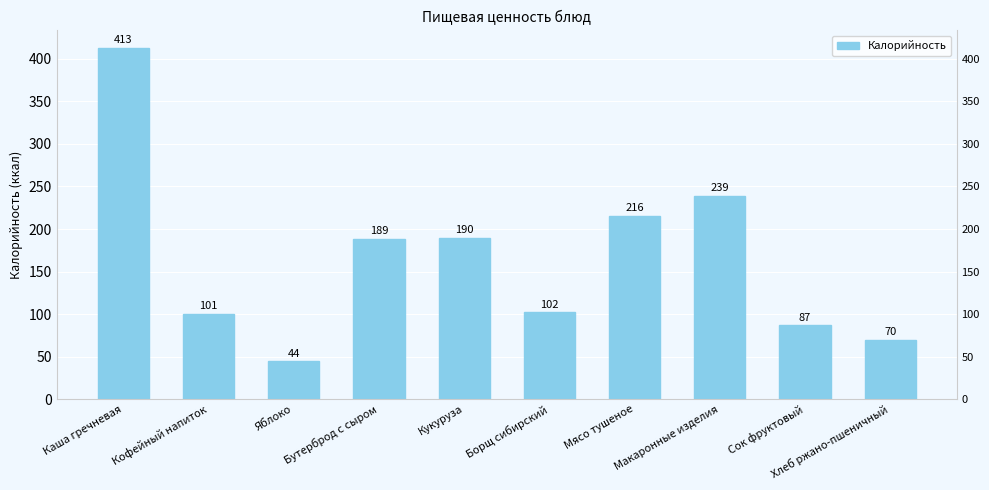

What is the change in value from Мясо тушеное to Макаронные изделия?

+23.8